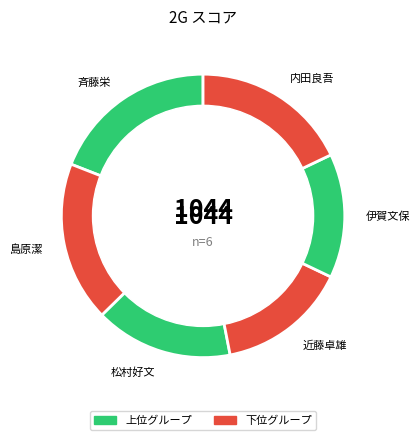

What is the ratio of the value at 内田良吾 to the value at 松村好文?

1.1